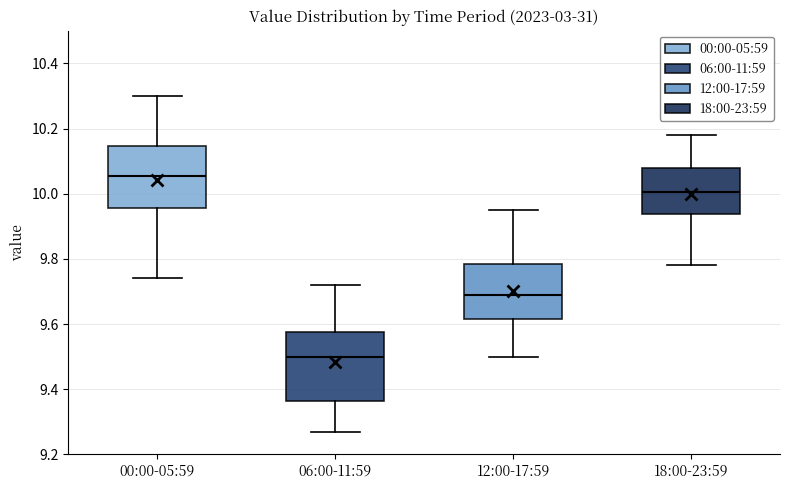

Reading left to right, read every box against the y-axis: the position of its median line, the range the box covers, and the ends of its whiskers. The values are not printed on the chart, so give them approximately, as read against the axis.

00:00-05:59: median 10.06, box 9.96 to 10.14, whiskers 9.74 to 10.30
06:00-11:59: median 9.50, box 9.36 to 9.58, whiskers 9.28 to 9.72
12:00-17:59: median 9.70, box 9.62 to 9.78, whiskers 9.50 to 9.96
18:00-23:59: median 10.00, box 9.94 to 10.08, whiskers 9.78 to 10.18